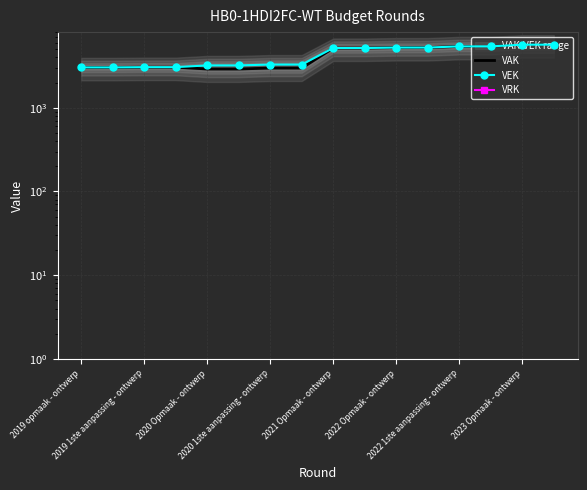

Which series has the largest total across all categories?

VEK